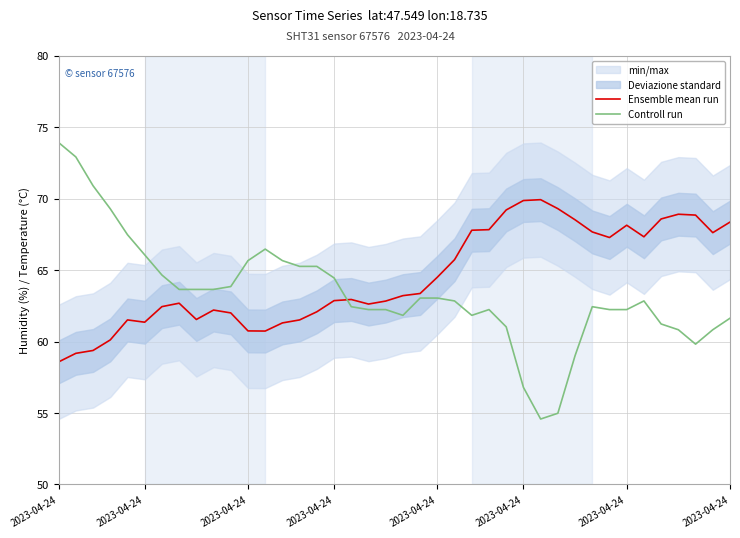

True or false: Controll run and Ensemble mean run cross at least once.

True